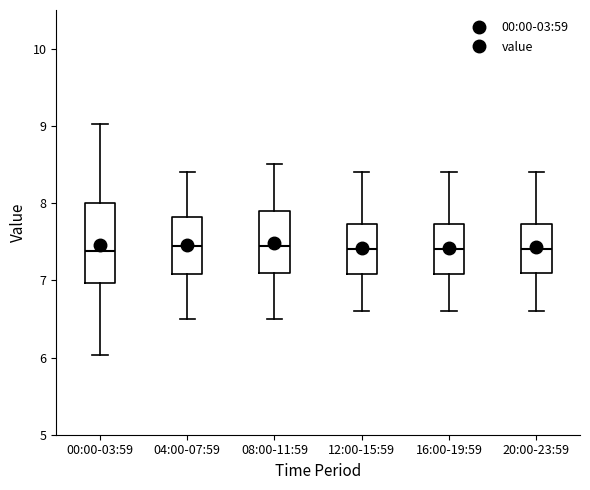

Reading left to right, read every box against the y-axis: the position of its median line, the range the box covers, and the ends of its whiskers. The values are not printed on the chart, so give them approximately, as read against the axis.

00:00-03:59: median 7.4, box 7.0 to 8.0, whiskers 6.0 to 9.0
04:00-07:59: median 7.5, box 7.1 to 7.8, whiskers 6.5 to 8.4
08:00-11:59: median 7.5, box 7.1 to 7.9, whiskers 6.5 to 8.5
12:00-15:59: median 7.4, box 7.1 to 7.7, whiskers 6.6 to 8.4
16:00-19:59: median 7.4, box 7.1 to 7.7, whiskers 6.6 to 8.4
20:00-23:59: median 7.4, box 7.1 to 7.7, whiskers 6.6 to 8.4